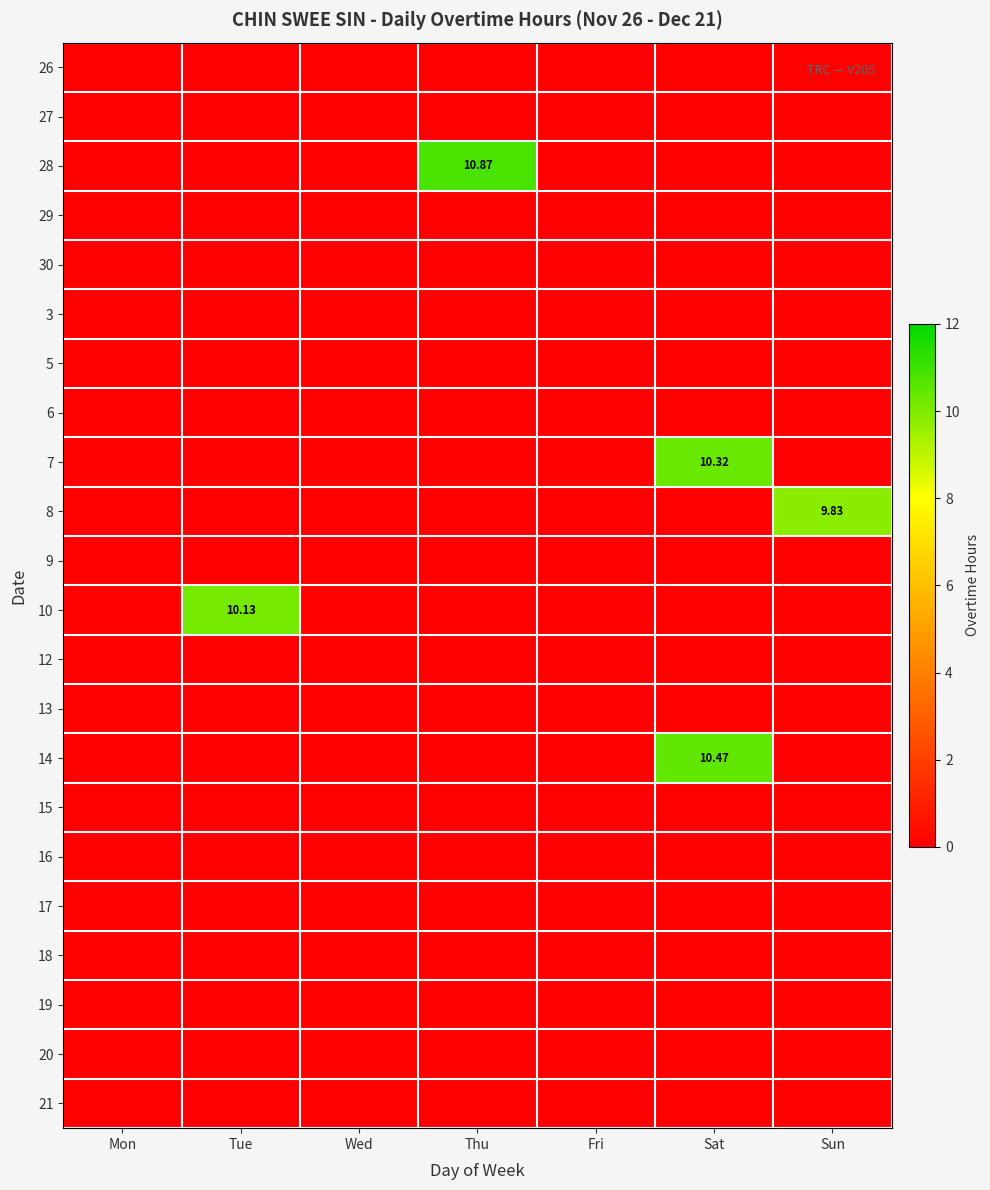

At which label is 20 closest to 0?

Mon